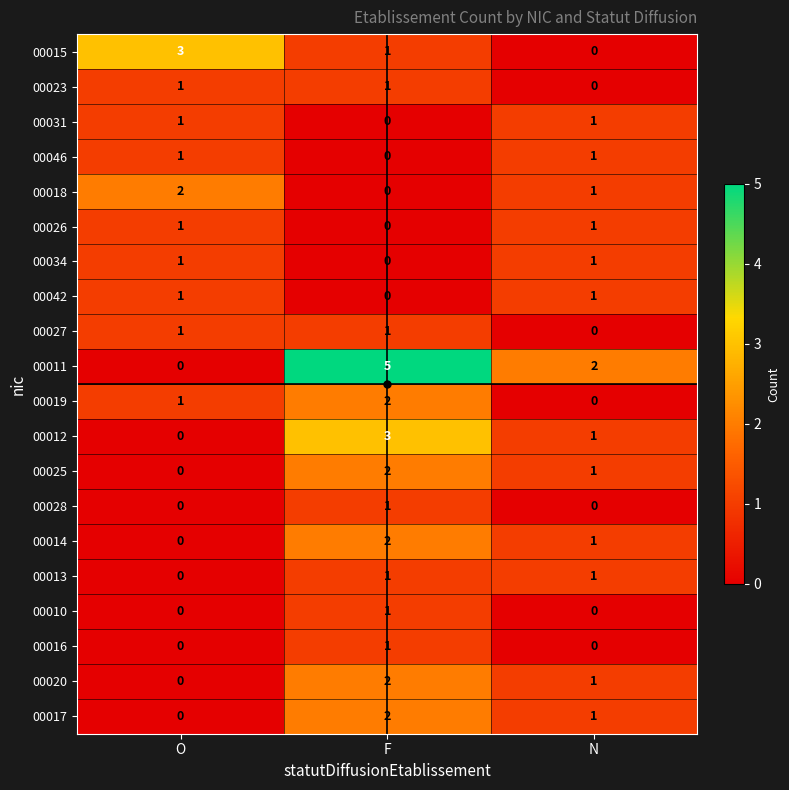

Which series has the widest spread of values?

00011